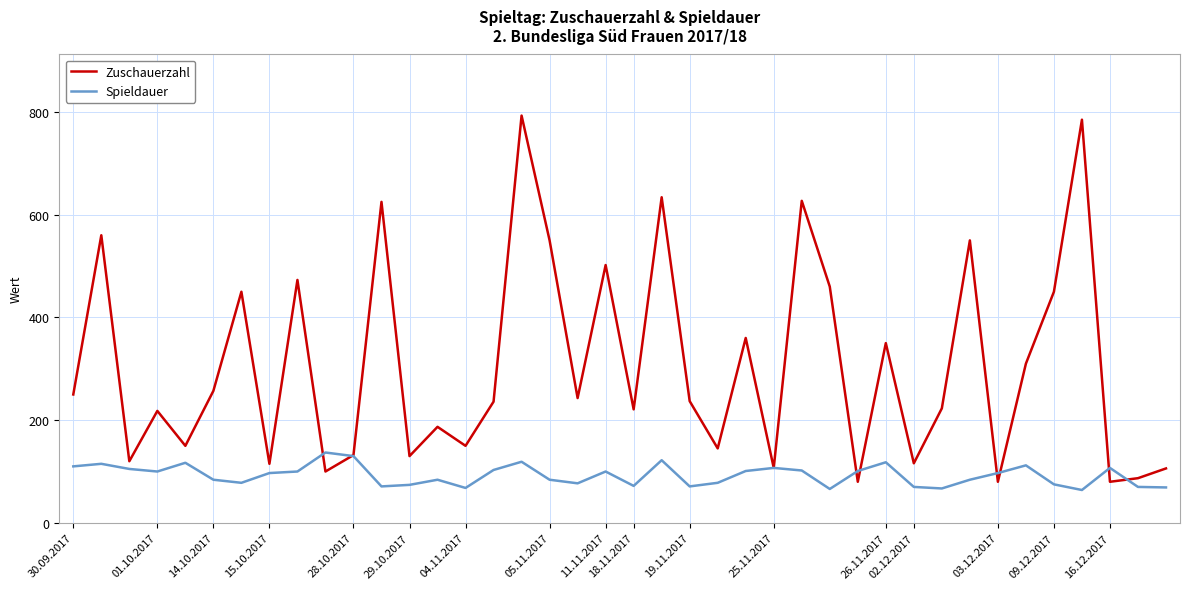

What is the sum of all Spieldauer values?

3706